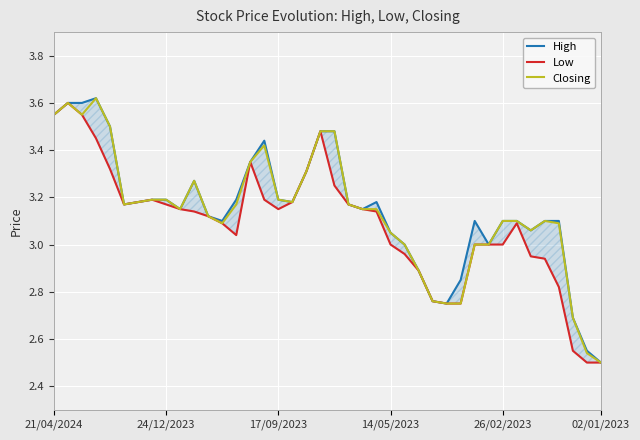

Rank the series at 30 from highest to lowest value.

High, Low, Closing